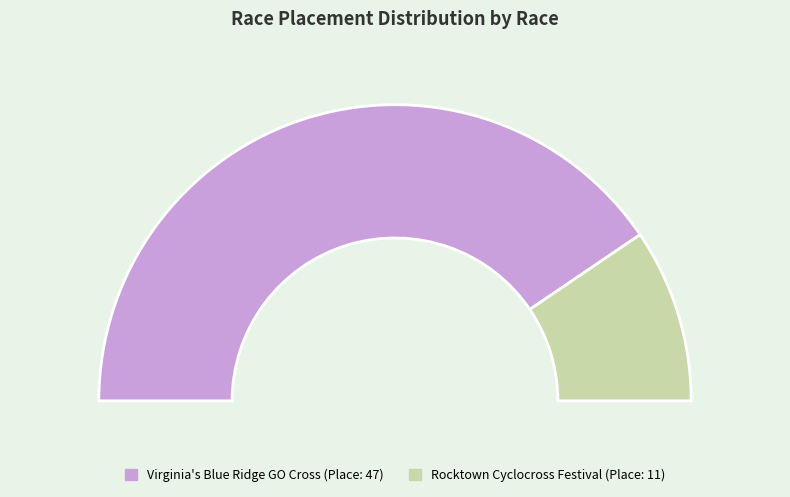

Which category has the smallest portion of the pie?

Rocktown Cyclocross Festival